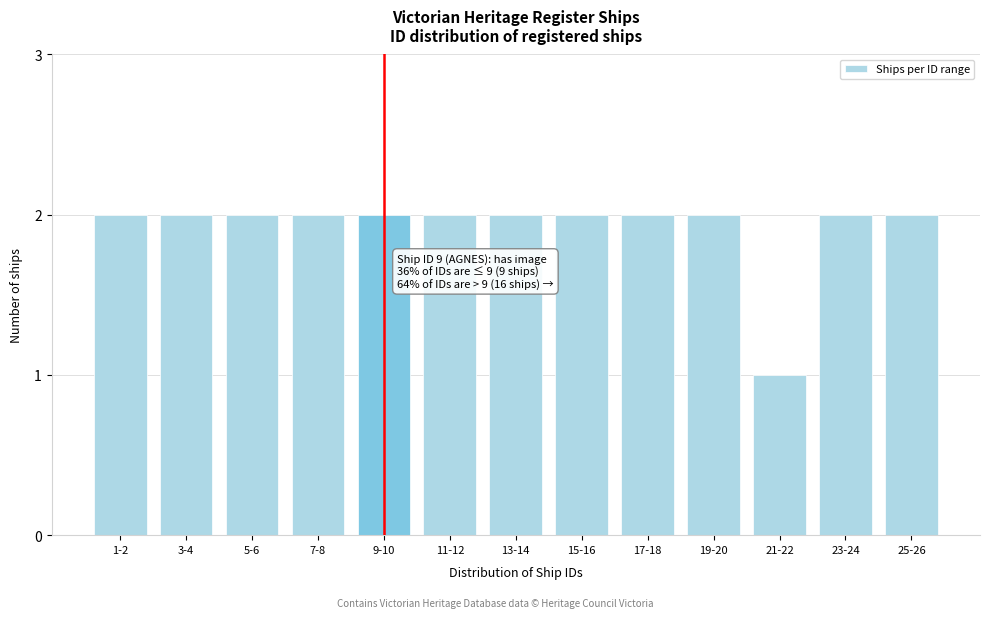

Reading left to right, transcribe all the data shown in this chart.

1-2=2	3-4=2	5-6=2	7-8=2	9-10=2	11-12=2	13-14=2	15-16=2	17-18=2	19-20=2	21-22=1	23-24=2	25-26=2